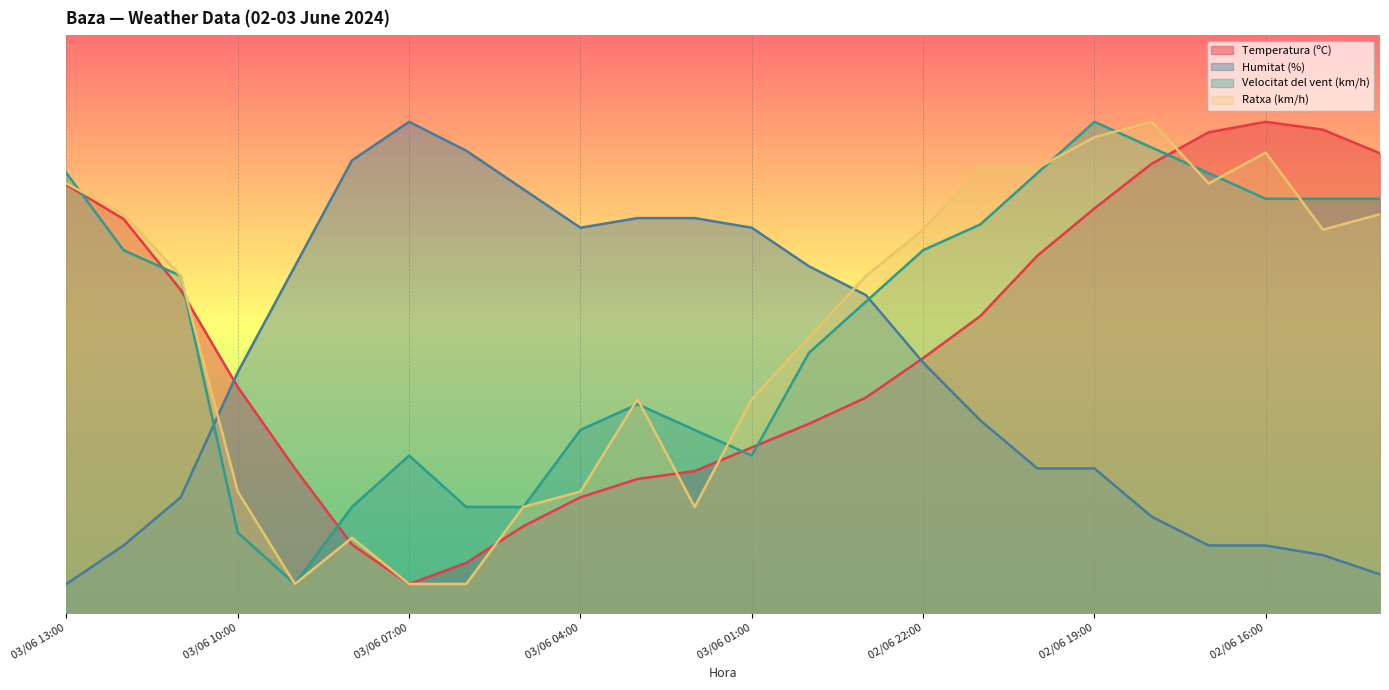

Which has a higher value, 03/06 07:00 or 03/06 06:00?

03/06 06:00